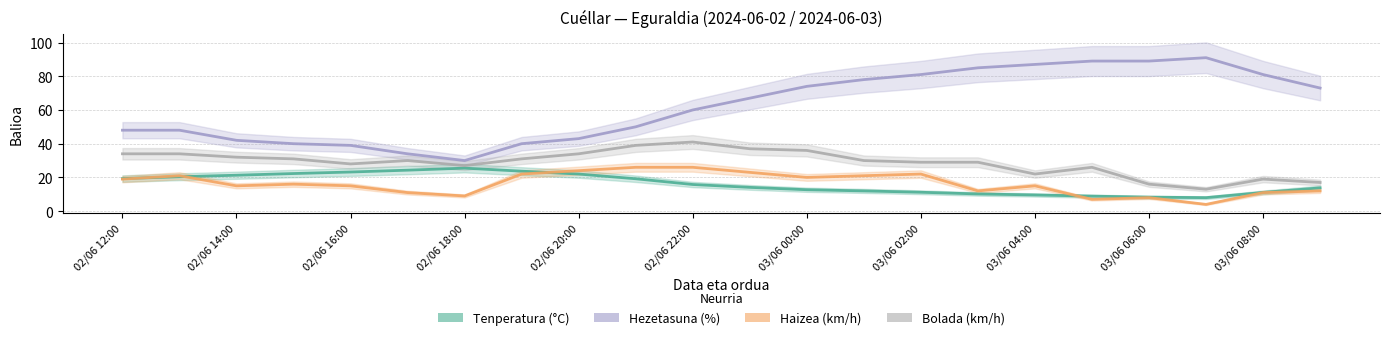

Reading left to right, what are all the values shown in this chart?

Tenperatura (°C): 19.3	20.4	21.3	22.3	23.2	24.3	25.5	23.7	22.0	19.2	15.8	14.1	12.7	12.0	11.2	10.2	9.6	8.9	8.3	8.0	11.1	13.8
Hezetasuna (%): 48.0	48.0	42.0	40.0	39.0	34.0	30.0	40.0	43.0	50.0	60.0	67.0	74.0	78.0	81.0	85.0	87.0	89.0	89.0	91.0	81.0	73.0
Haizea (km/h): 19.0	21.0	15.0	16.0	15.0	11.0	9.0	22.0	24.0	26.0	26.0	23.0	20.0	21.0	22.0	12.0	15.0	7.0	8.0	4.0	11.0	12.0
Bolada (km/h): 34.0	34.0	32.0	31.0	28.0	30.0	27.0	31.0	34.0	39.0	41.0	37.0	36.0	30.0	29.0	29.0	22.0	26.0	16.0	13.0	19.0	17.0